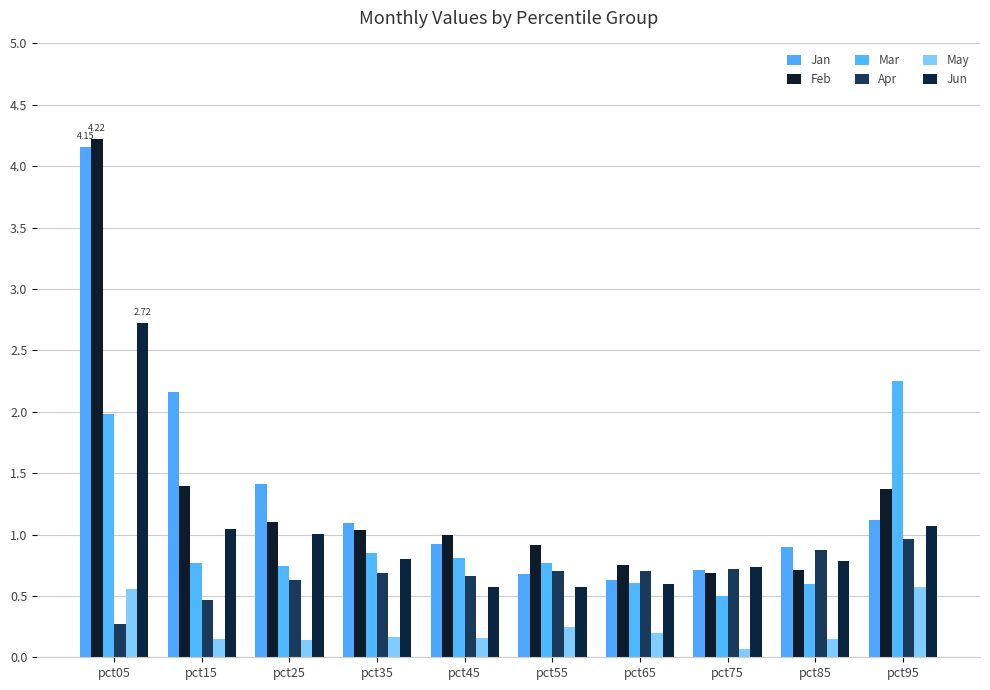

What is the total value across all series at pct05?

13.9